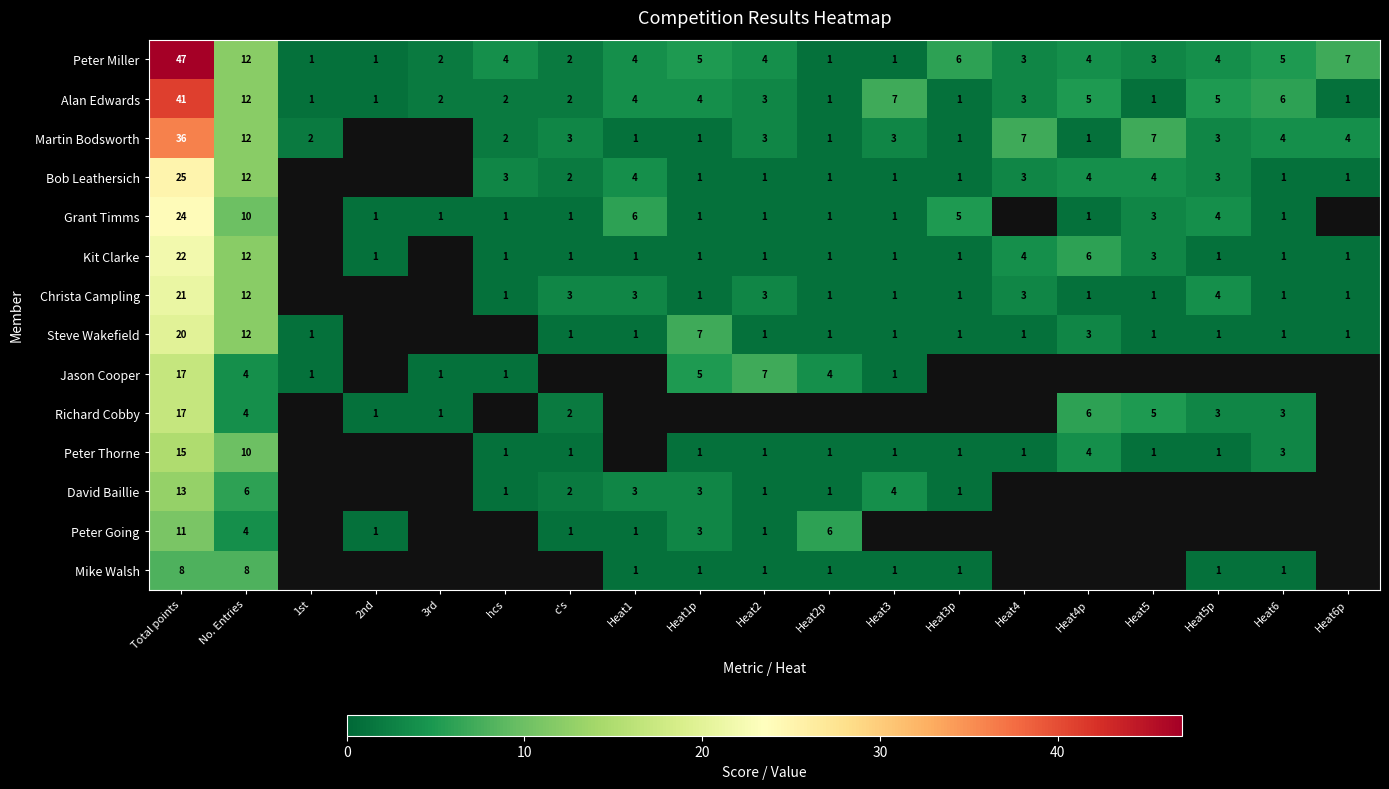

Where is Peter Miller nearest to the value 24?

No. Entries